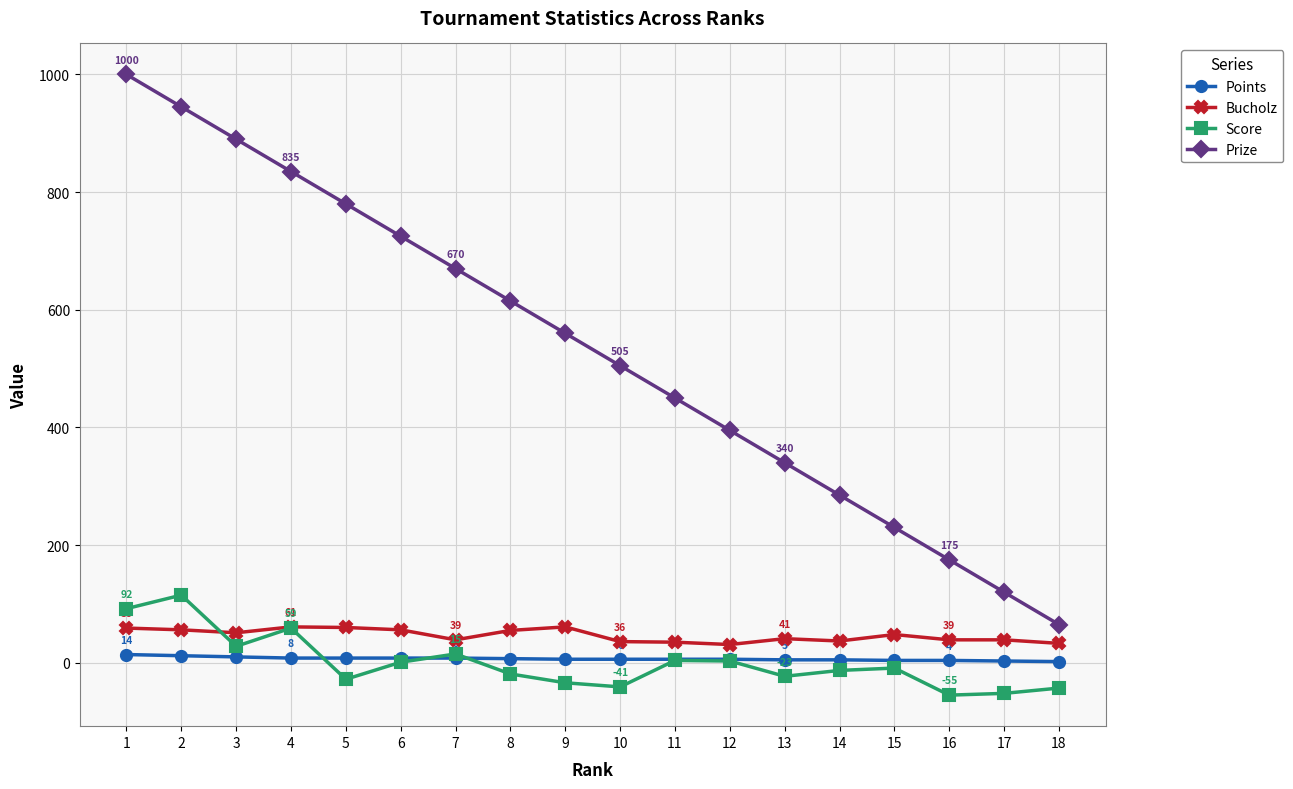

Between 8 and 10, which series saw the biggest shift?

Prize